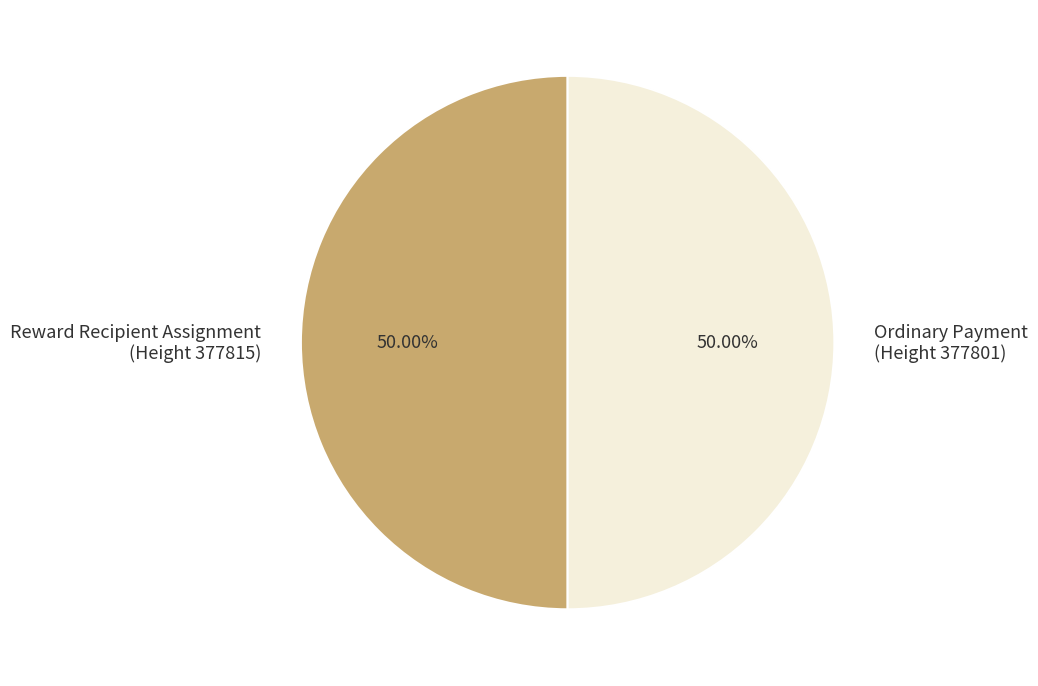

Approximately how many times larger is the value at Reward Recipient Assignment (Height 377815) compared to Ordinary Payment (Height 377801)?

1.0